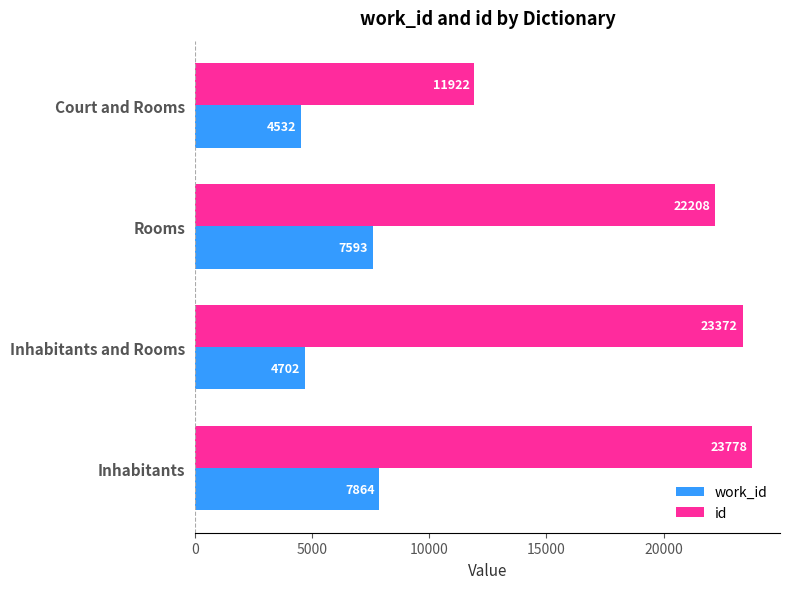

At which category does the chart reach its peak across all series?

Inhabitants